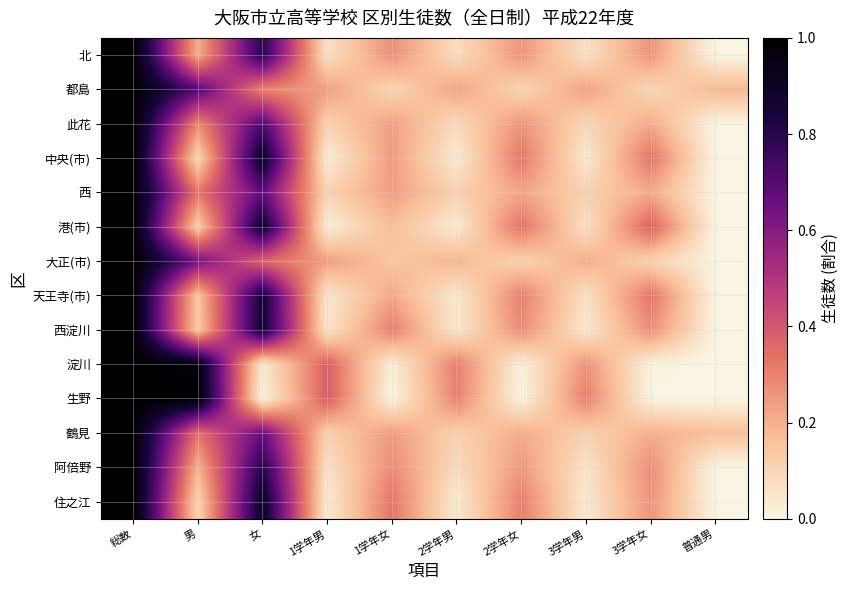

At which category is the sum across all series the highest?

総数